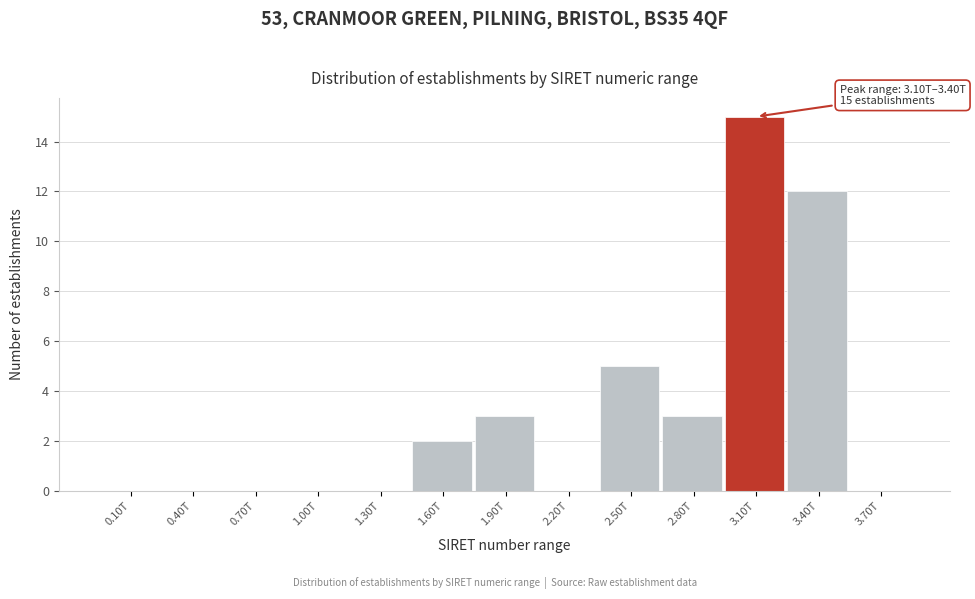

Reading right to left, transcribe all the data shown in this chart.

3.70T=0	3.40T=12	3.10T=15	2.80T=3	2.50T=5	2.20T=0	1.90T=3	1.60T=2	1.30T=0	1.00T=0	0.70T=0	0.40T=0	0.10T=0